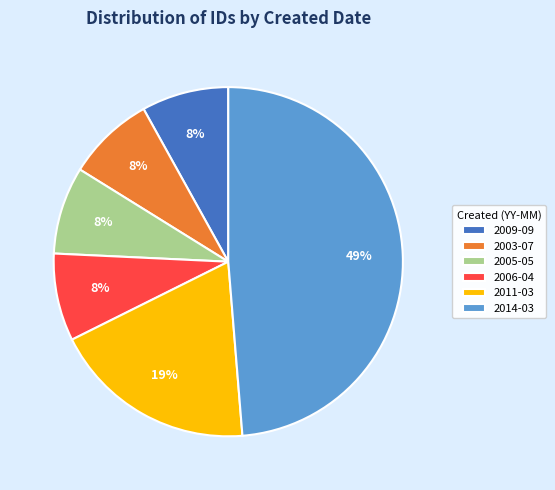

How many segments does this pie chart have?

6